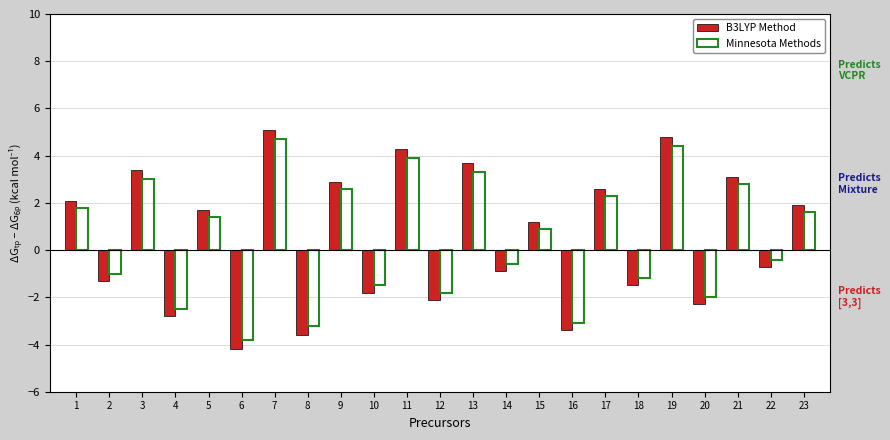

Is the value of B3LYP Method at 23 greater than the value of Minnesota Methods at 7?

No